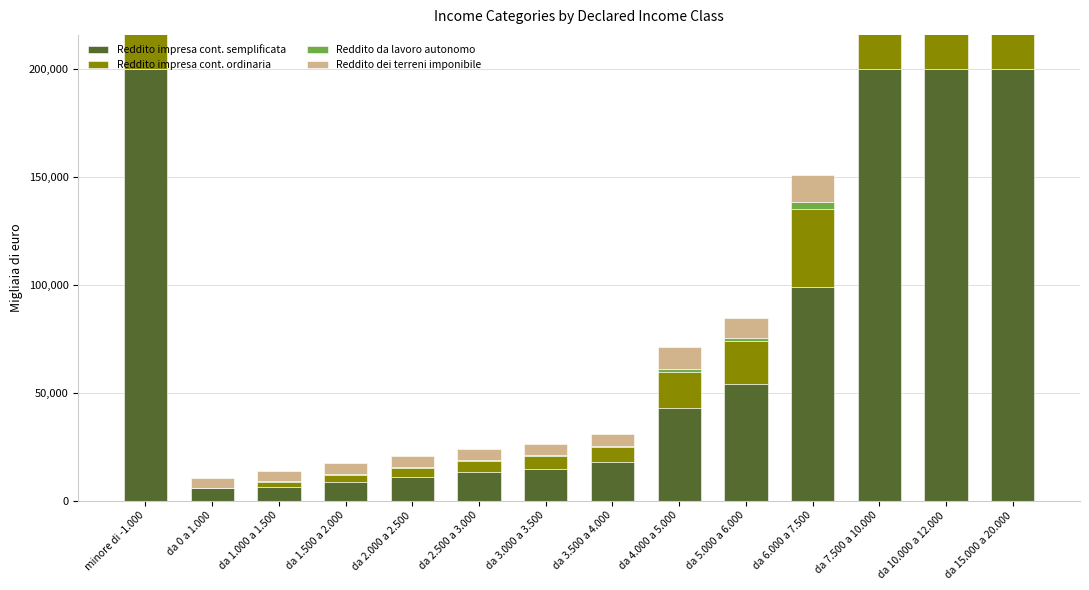

At which label is Reddito dei terreni imponibile closest to 9715?

da 4.000 a 5.000